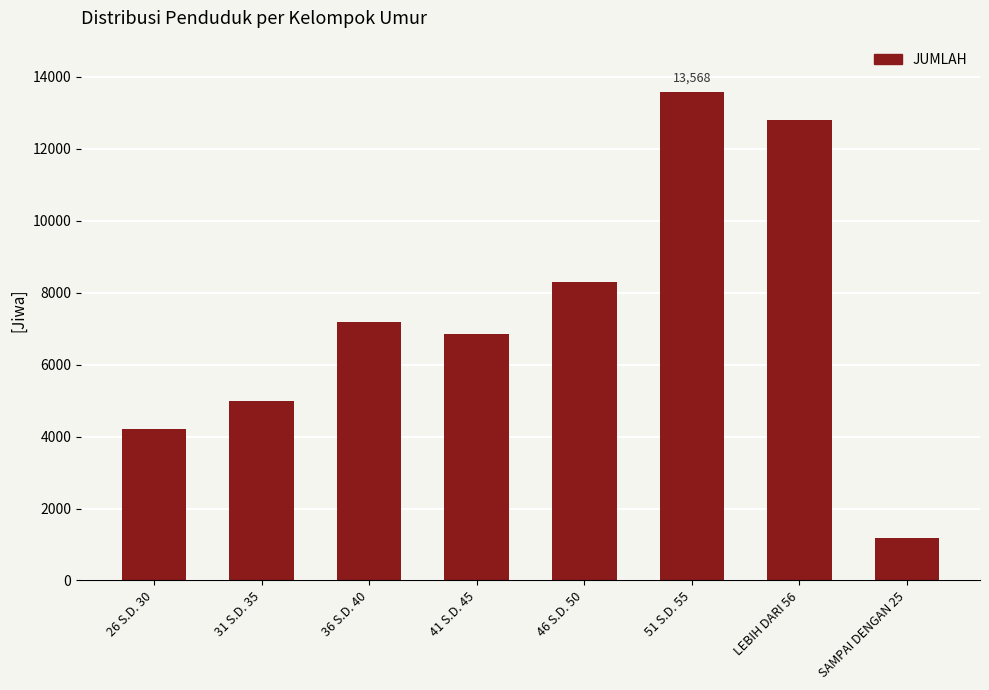

What is the difference between the maximum and minimum values?

12386